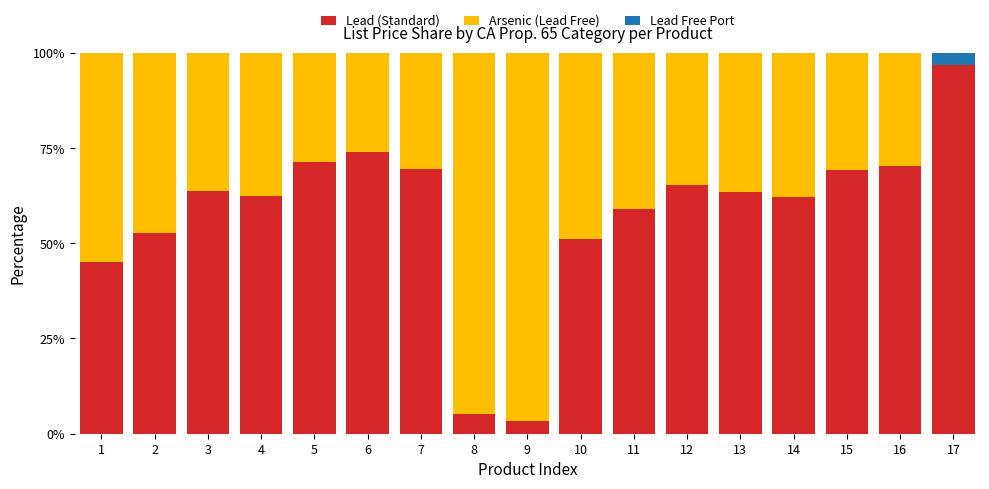

At which label does Lead (Standard) reach its peak?

17